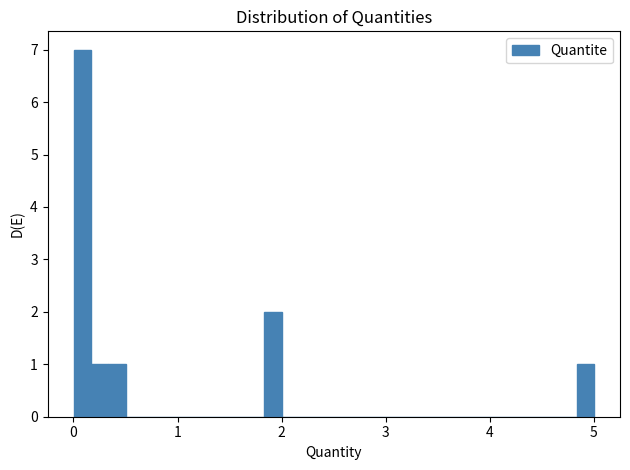

Around what value on the x-axis is the tallest bar? Give the approximate position of its centre, as read against the axis.

0.1